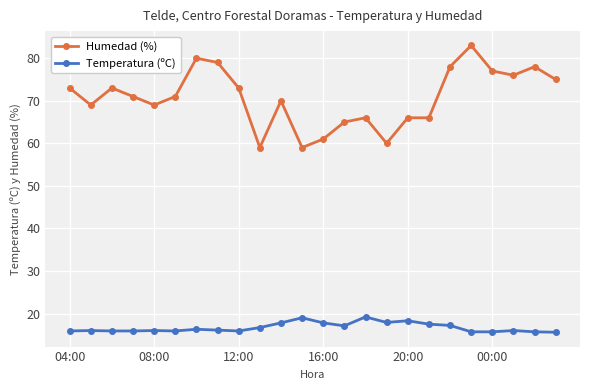

What is the sum of all Temperatura (ºC) values?

401.1